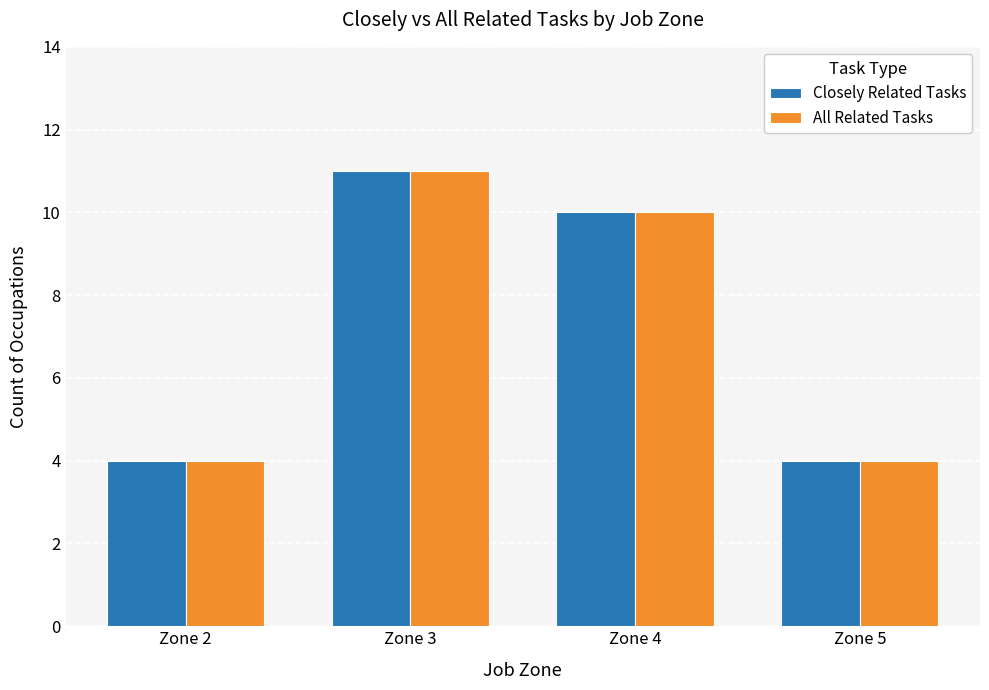

The All Related Tasks series shows 10 at Zone 4. True or false?

True